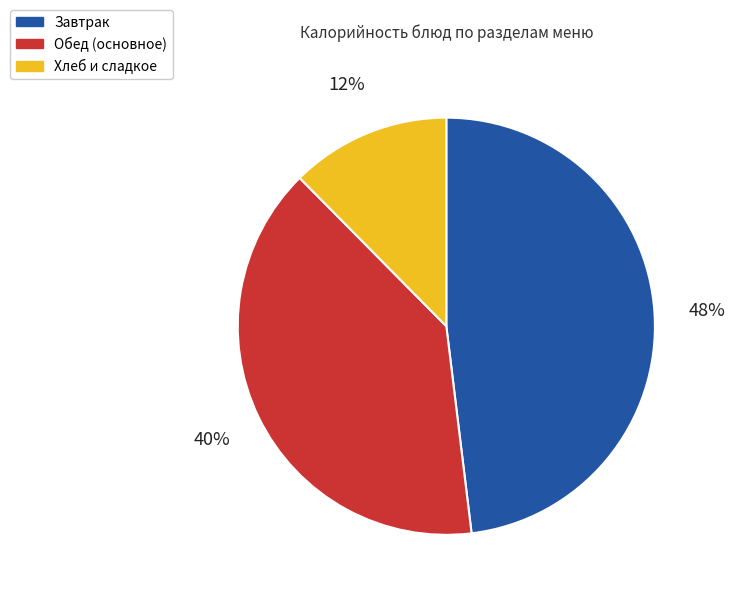

Is there a majority slice in this chart?

No